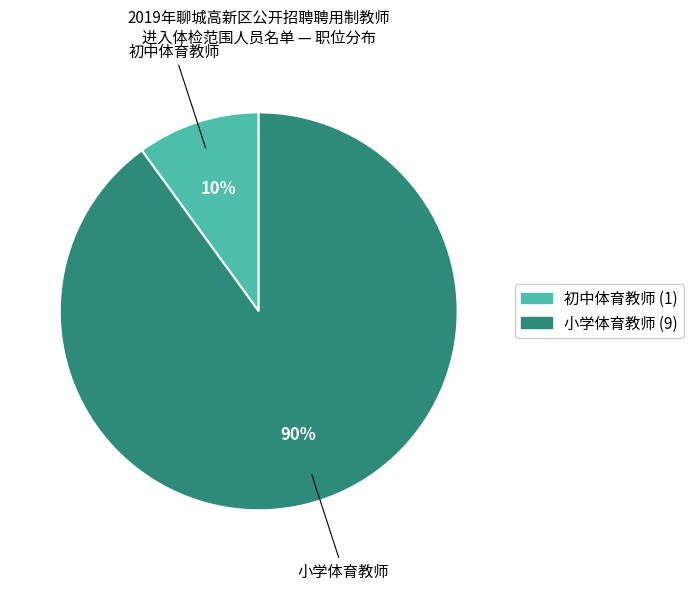

What is the smallest slice in the pie chart?

初中体育教师